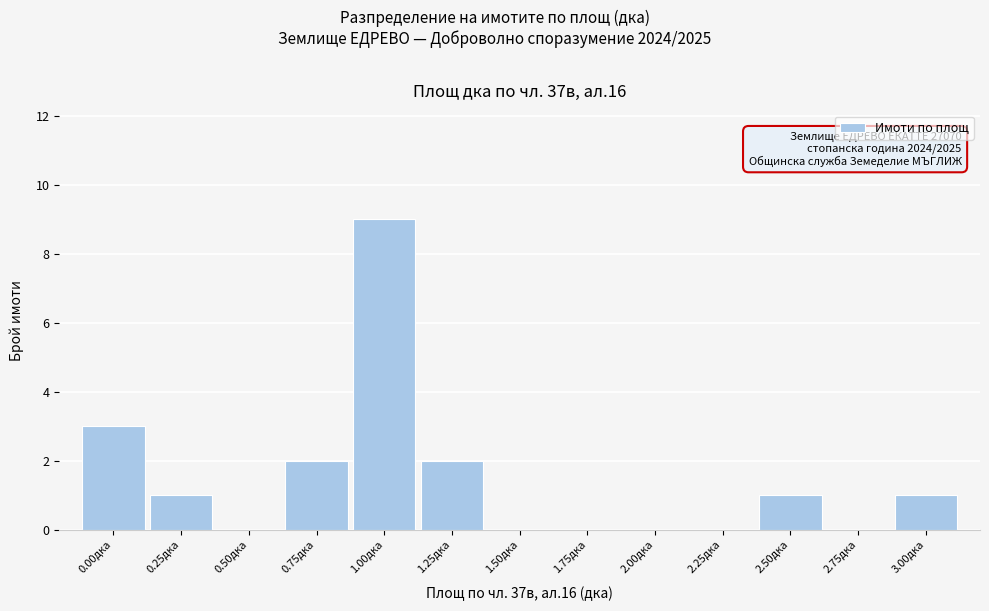

Reading right to left, transcribe all the data shown in this chart.

3.00дка=1	2.75дка=0	2.50дка=1	2.25дка=0	2.00дка=0	1.75дка=0	1.50дка=0	1.25дка=2	1.00дка=9	0.75дка=2	0.50дка=0	0.25дка=1	0.00дка=3